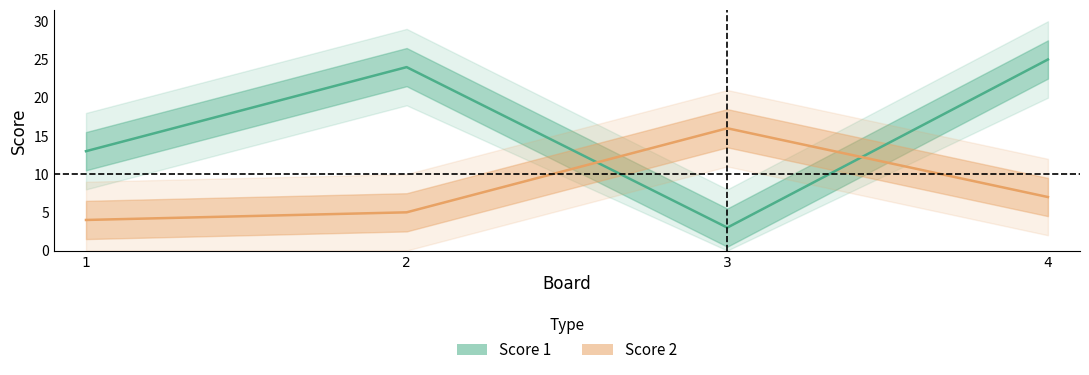

In Score 2, how many points are higher than both neighbors (excluding endpoints)?

1